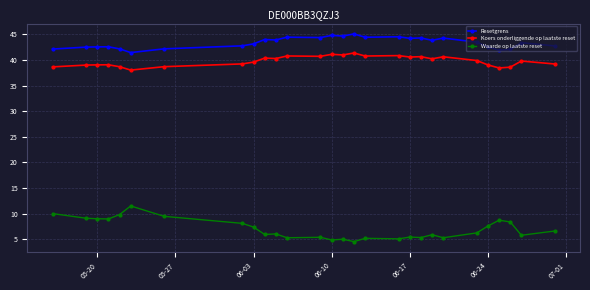

True or false: Resetgrens has more than 1 interior local peaks.

True